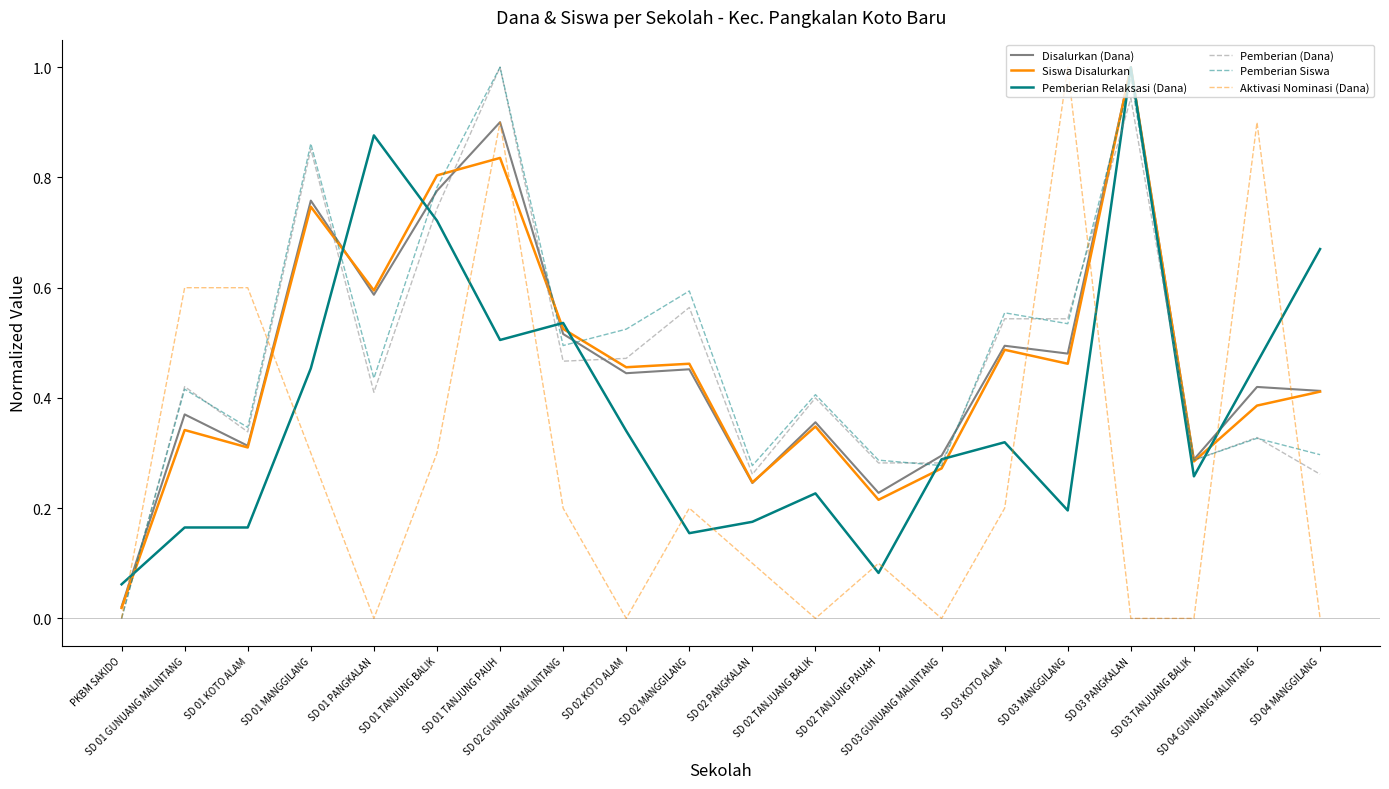

Which category has the lowest value across all series?

PKBM SAKIDO